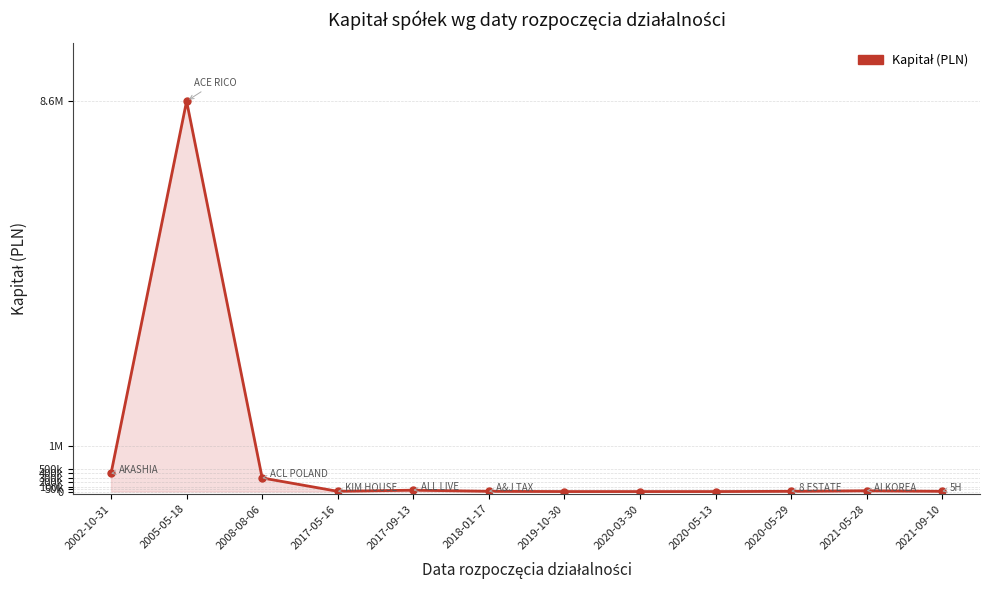

Is this an area chart (filled region under the line)?

Yes